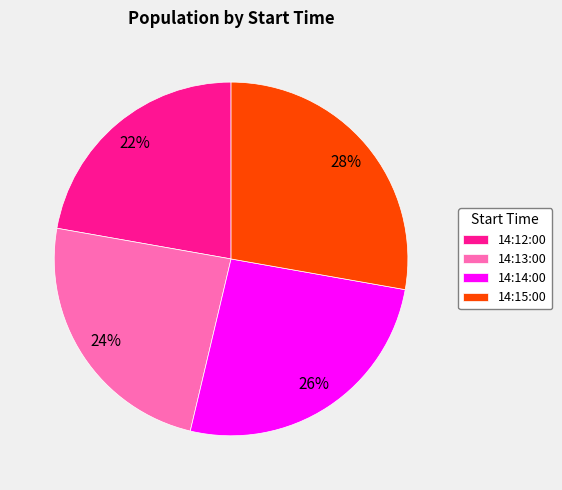

Is there any slice that represents more than half of the pie?

No